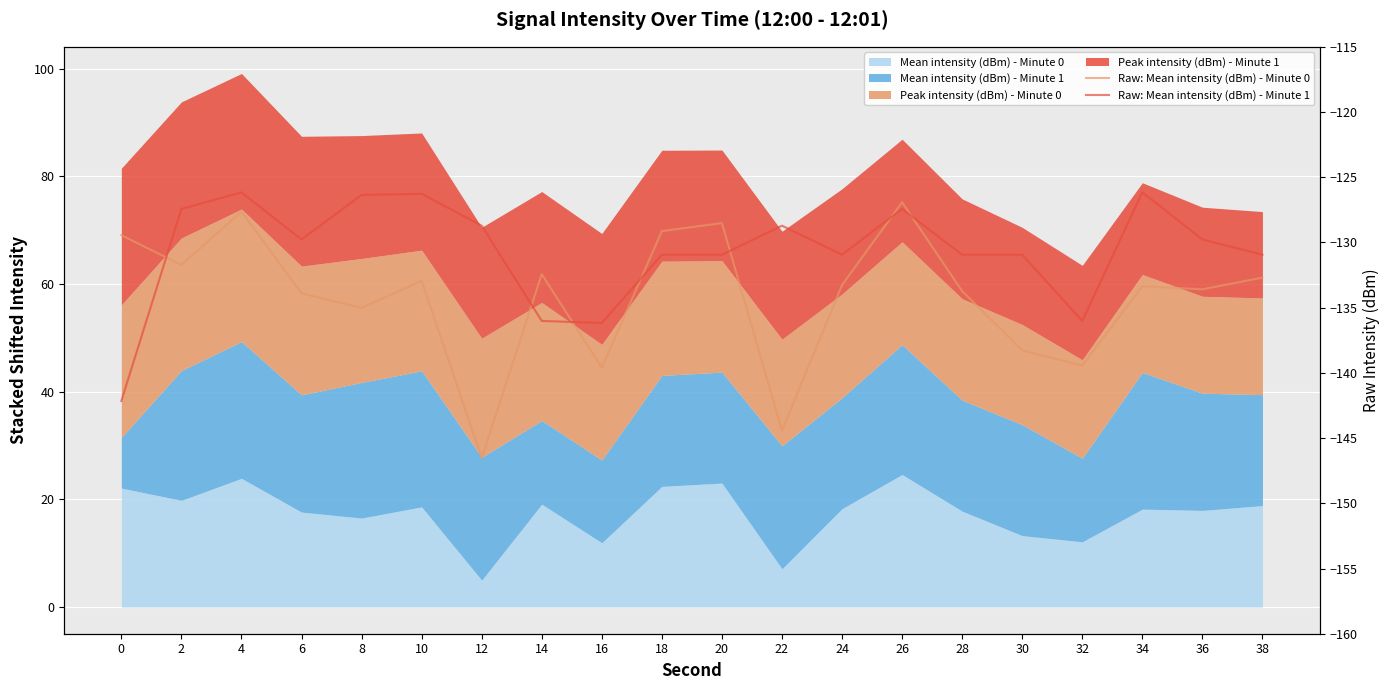

How many interior local peaks does the Raw: Mean intensity (dBm) - Minute 1 series have?

5